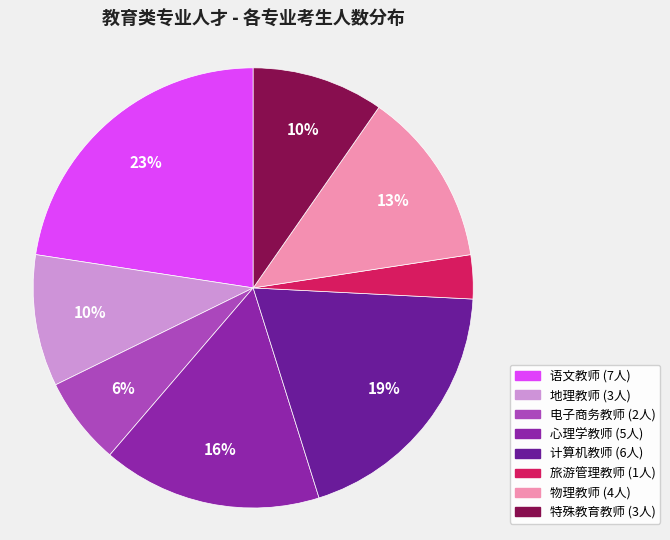

What percentage is the 语文教师 slice, to the nearest percent?

23%